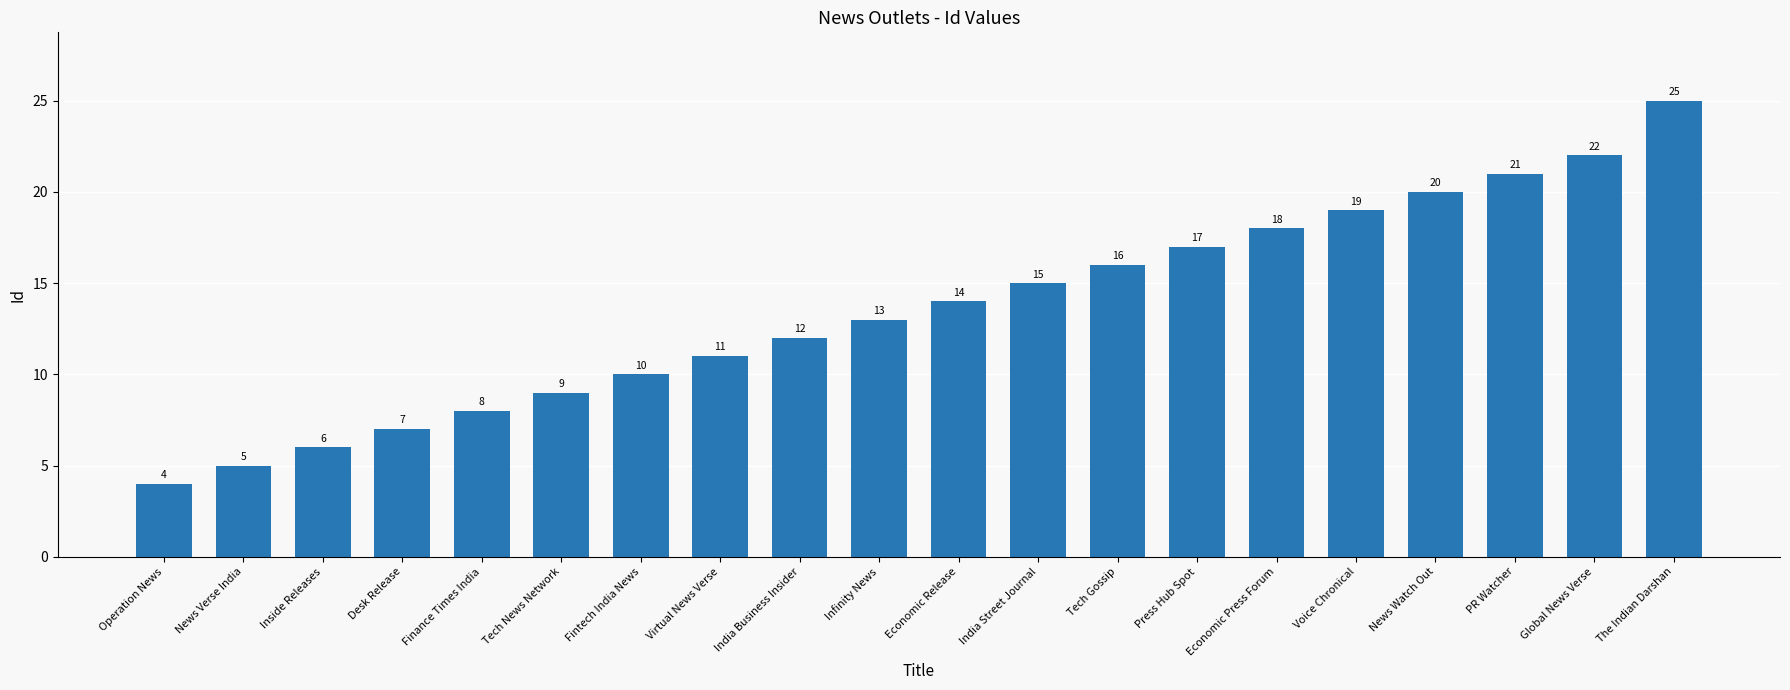

Which has a higher value, PR Watcher or Infinity News?

PR Watcher